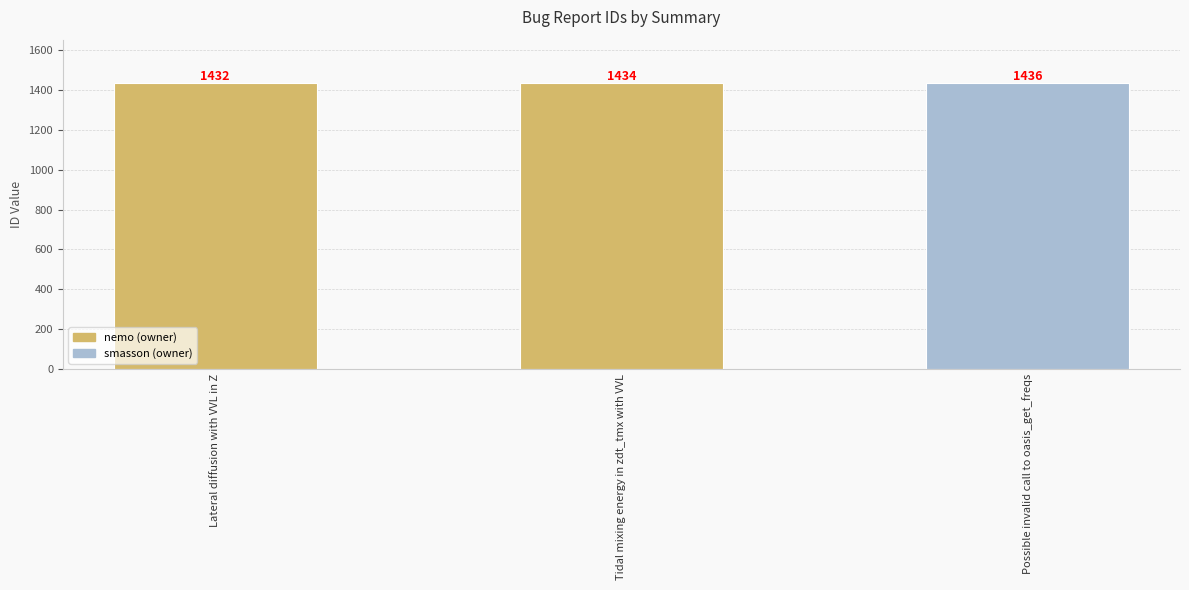

What is the value of the 1st bar from the left?

1432